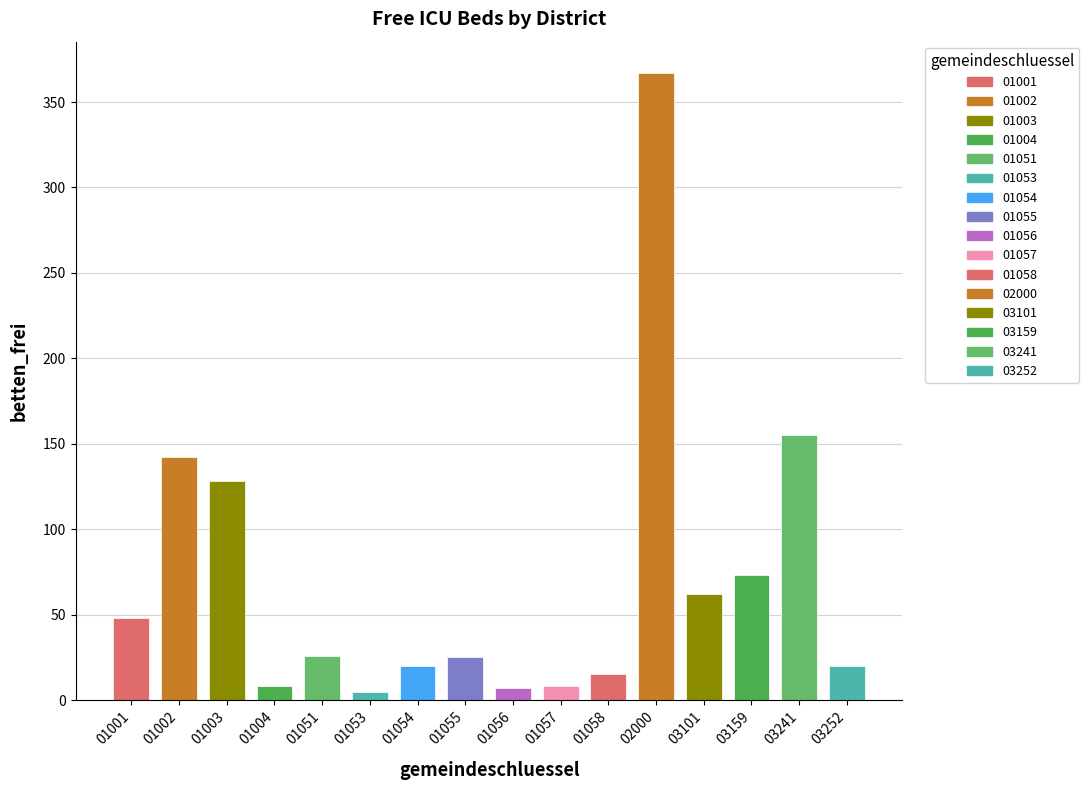

Does the chart contain stacked bars?

No